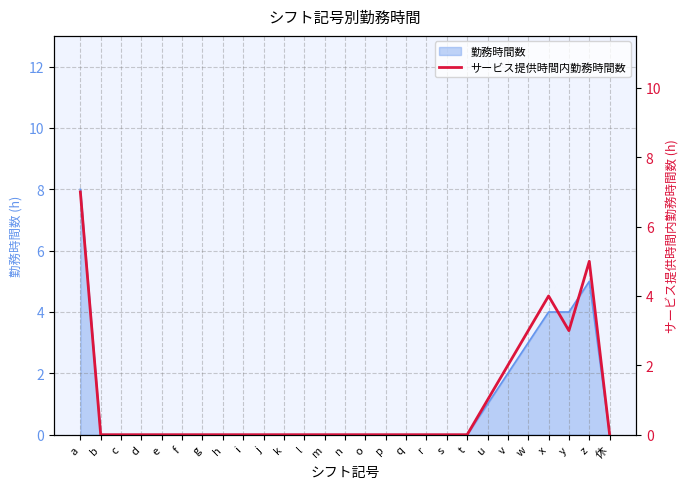

The chart shows a value of 0 at g. True or false?

True